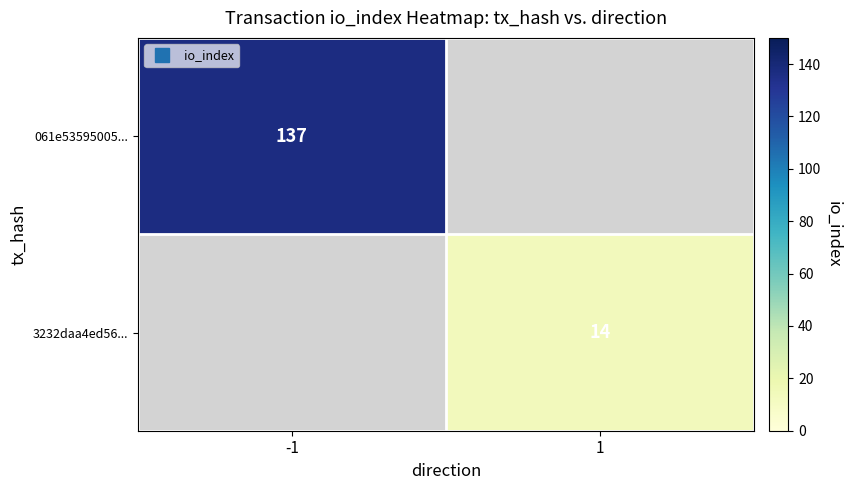

List the labels in order of 061e53595005... value, smallest first.

-1, 1